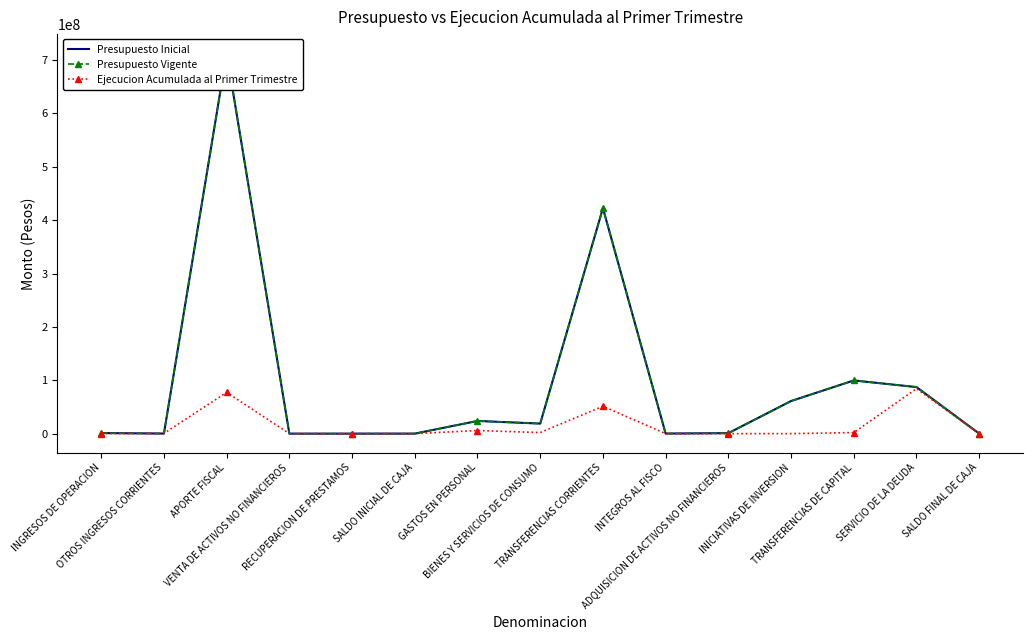

How many interior local peaks does the Presupuesto Vigente series have?

4